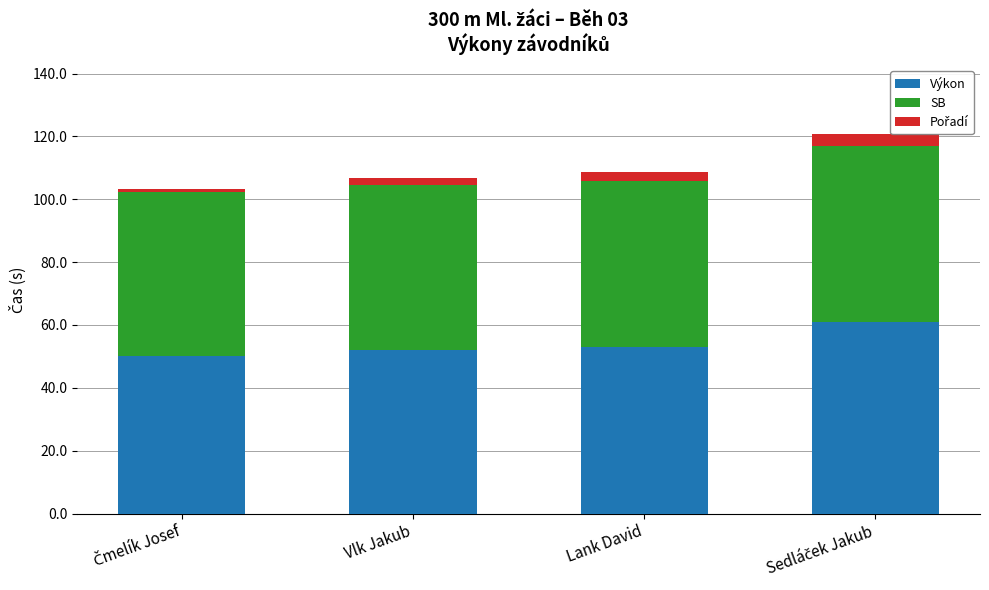

What is the total value across all series at Lank David?

108.7